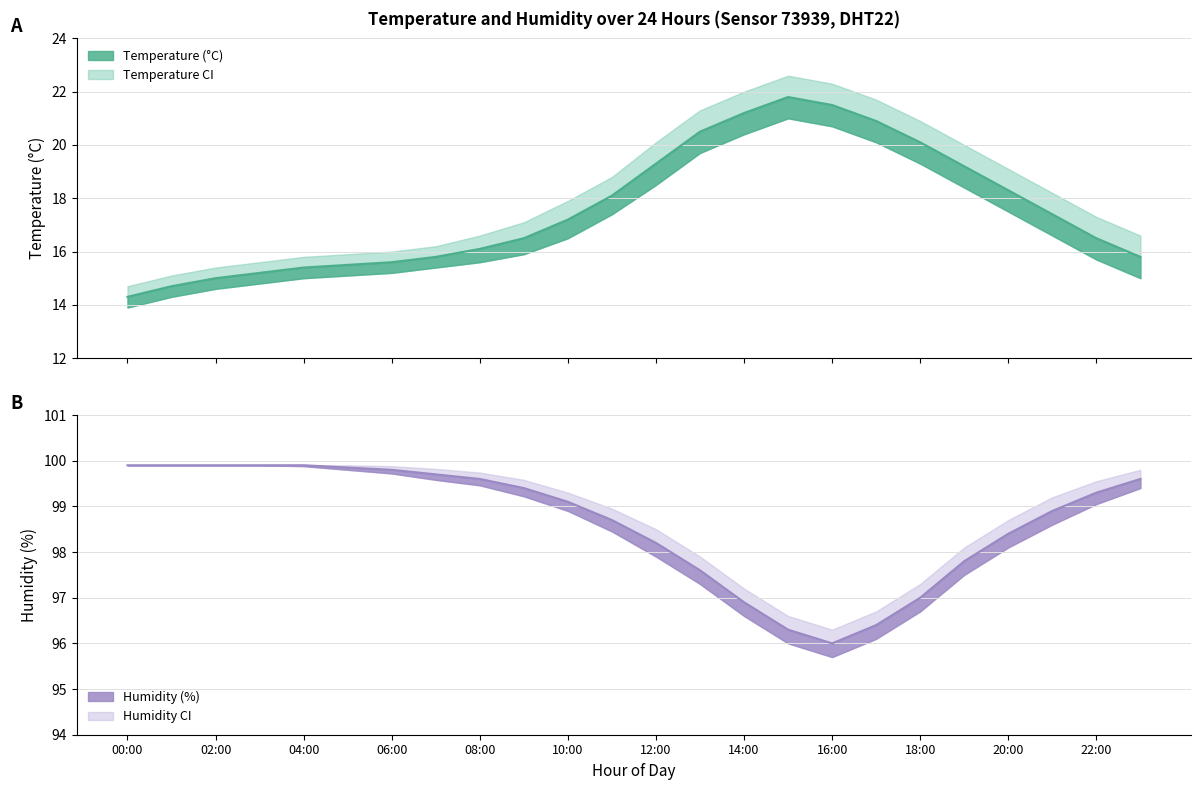

Which label corresponds to the smallest value in the chart?

00:00